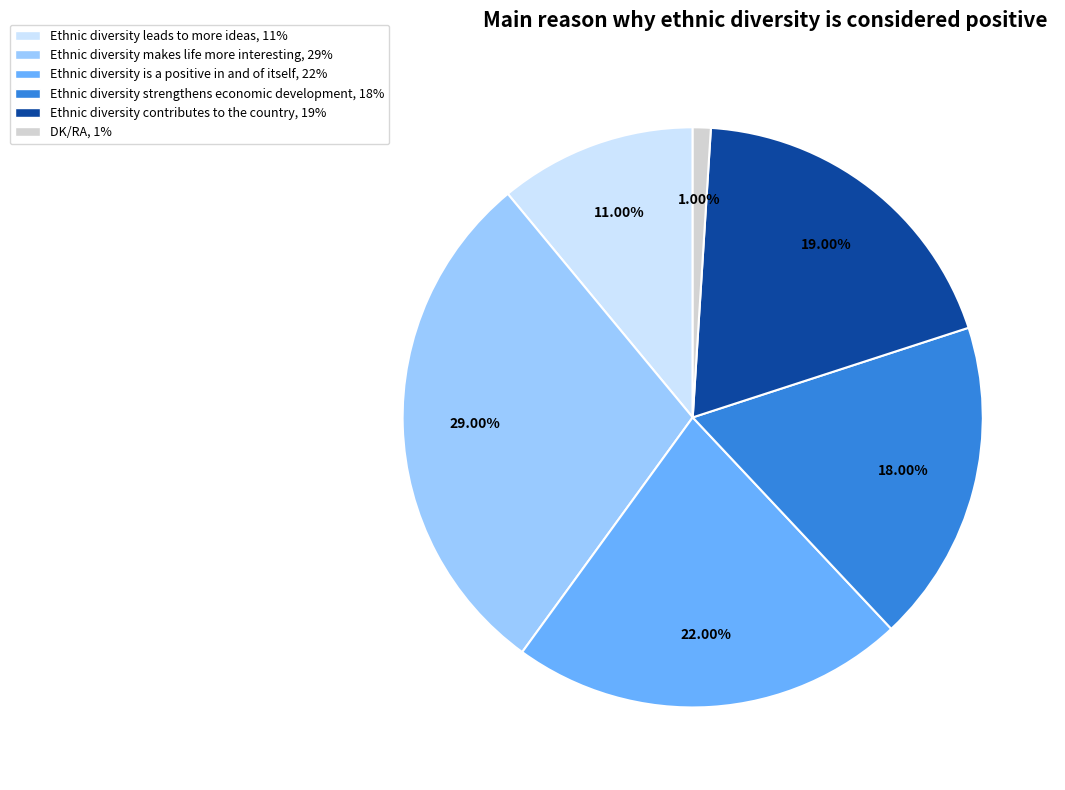

True or false: Ethnic diversity makes life more interesting accounts for 35% of the total.

False